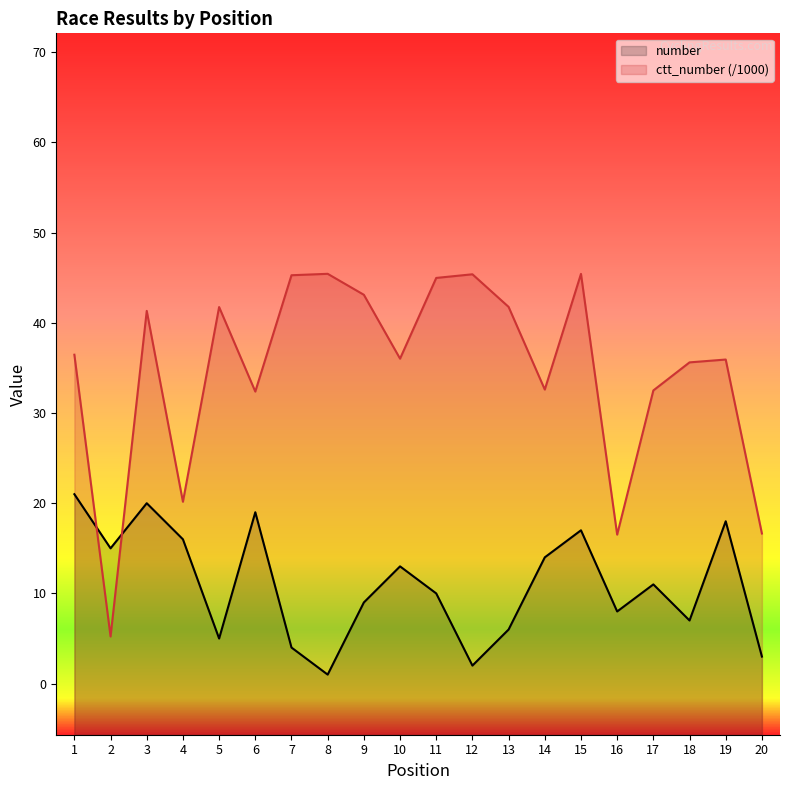

How many categories are shown in the chart?

20